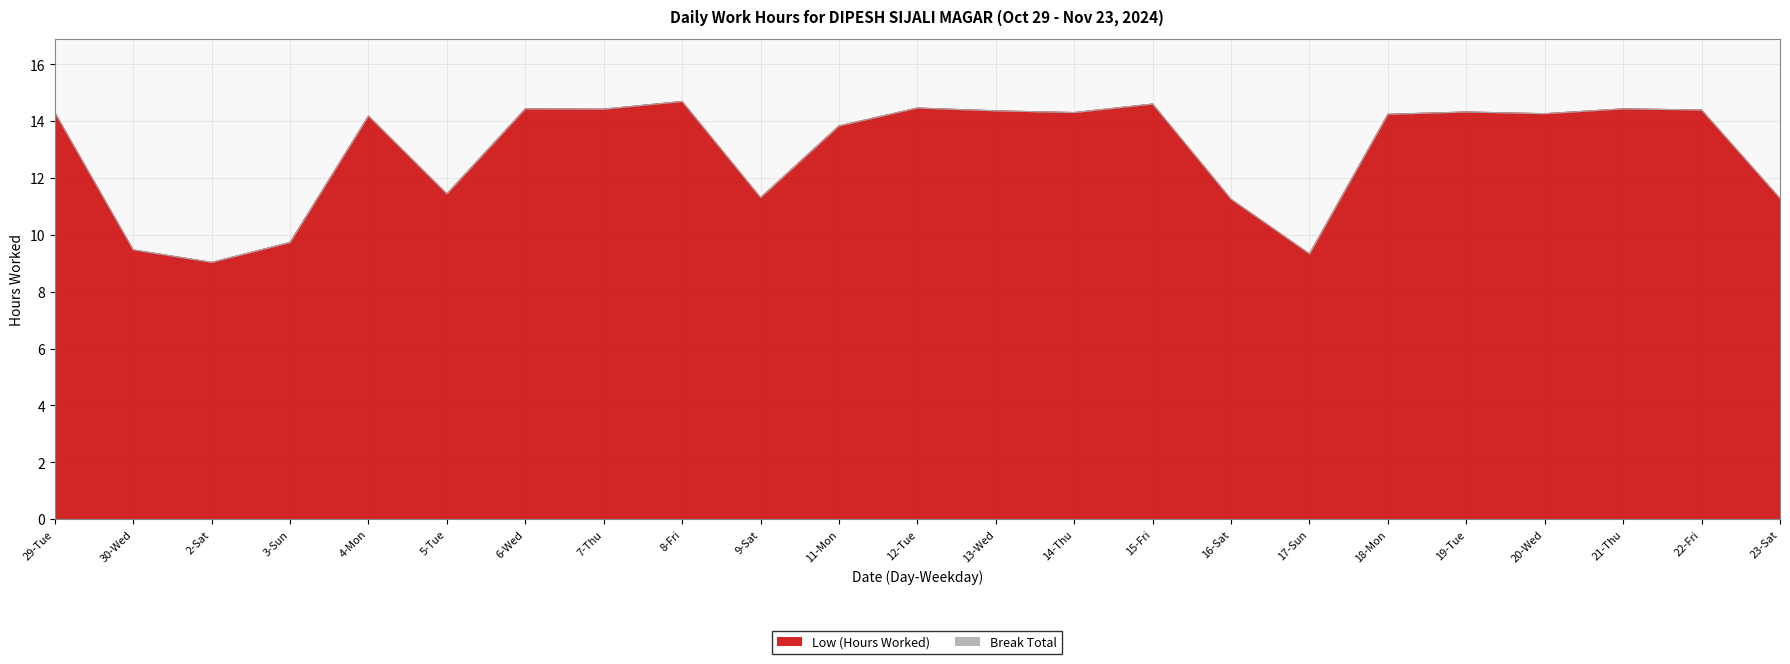

Which category has the lowest value across all series?

2-Sat